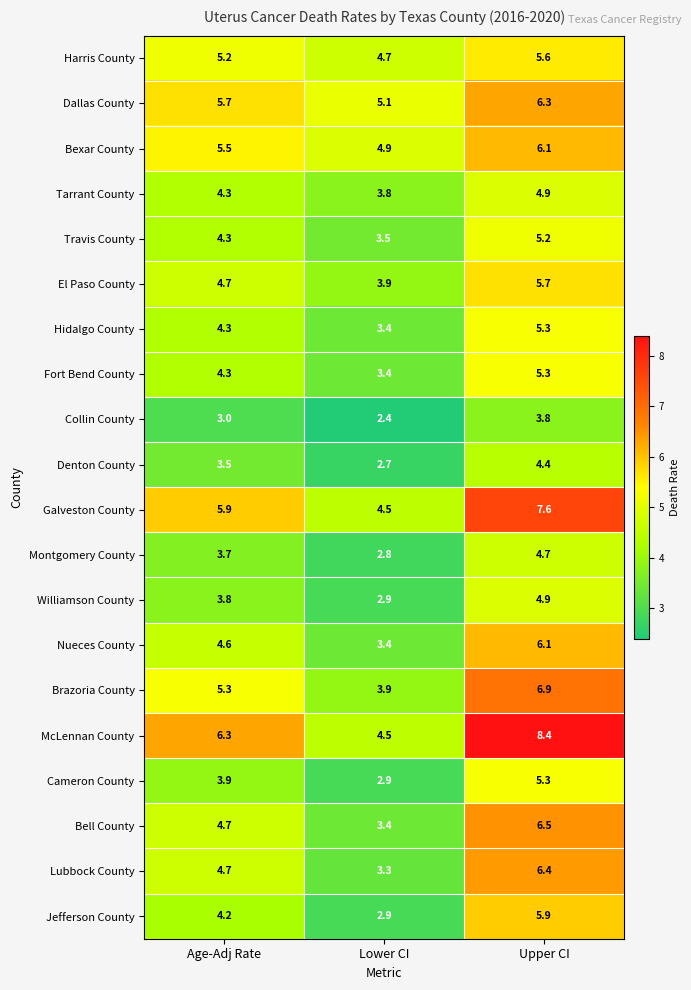

Between Age-Adj Rate and Lower CI, which series saw the biggest shift?

McLennan County